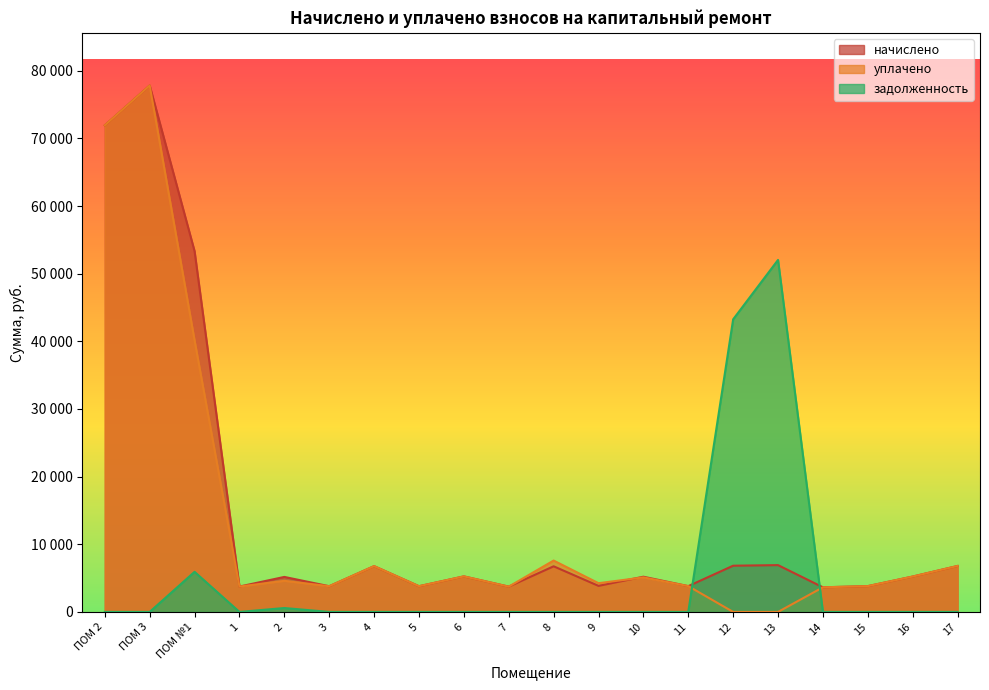

List the labels in order of уплачено value, smallest first.

12, 13, 14, 7, 1, 3, 5, 11, 15, 9, 2, 10, 16, 6, 4, 17, 8, ПОМ №1, ПОМ 2, ПОМ 3